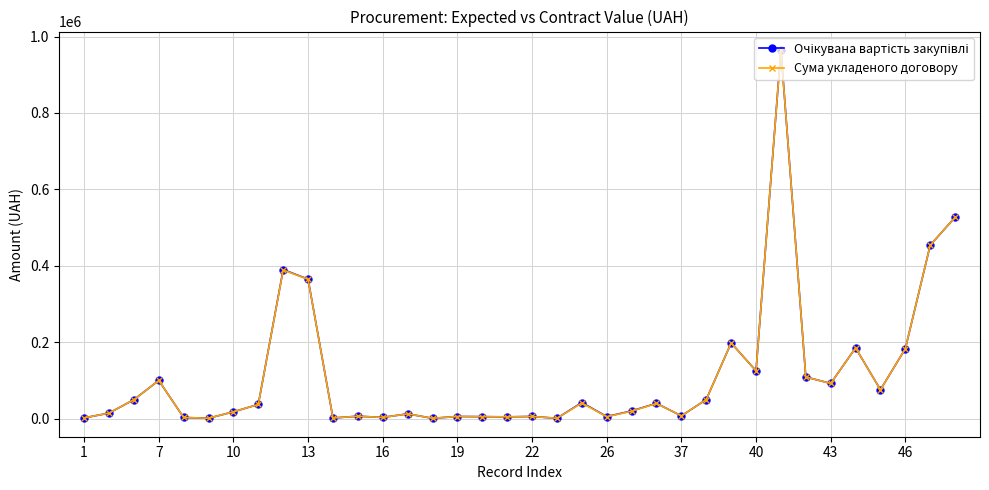

What is the greatest value displayed?

965000.0